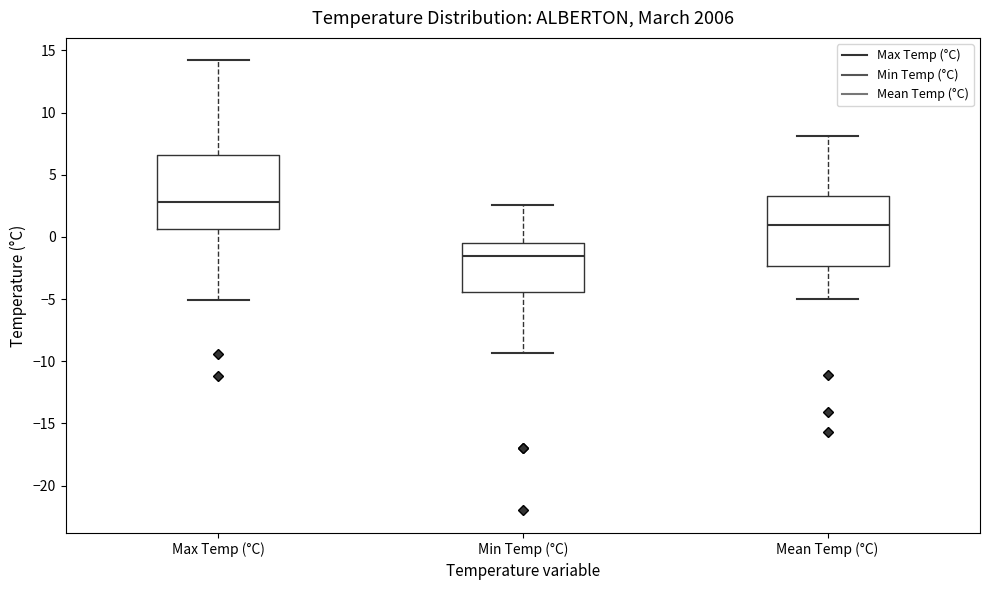

Reading left to right, transcribe this box plot: for each box, give where its median line is, the range the box spans, and where its two whiskers end, as read against the y-axis. The values are not printed on the chart, so give them approximately, as read against the axis.

Max Temp (°C): median 3.0, box 0.5 to 6.5, whiskers -5.0 to 14.0
Min Temp (°C): median -1.5, box -4.5 to -0.5, whiskers -9.5 to 2.5
Mean Temp (°C): median 1.0, box -2.5 to 3.5, whiskers -5.0 to 8.0